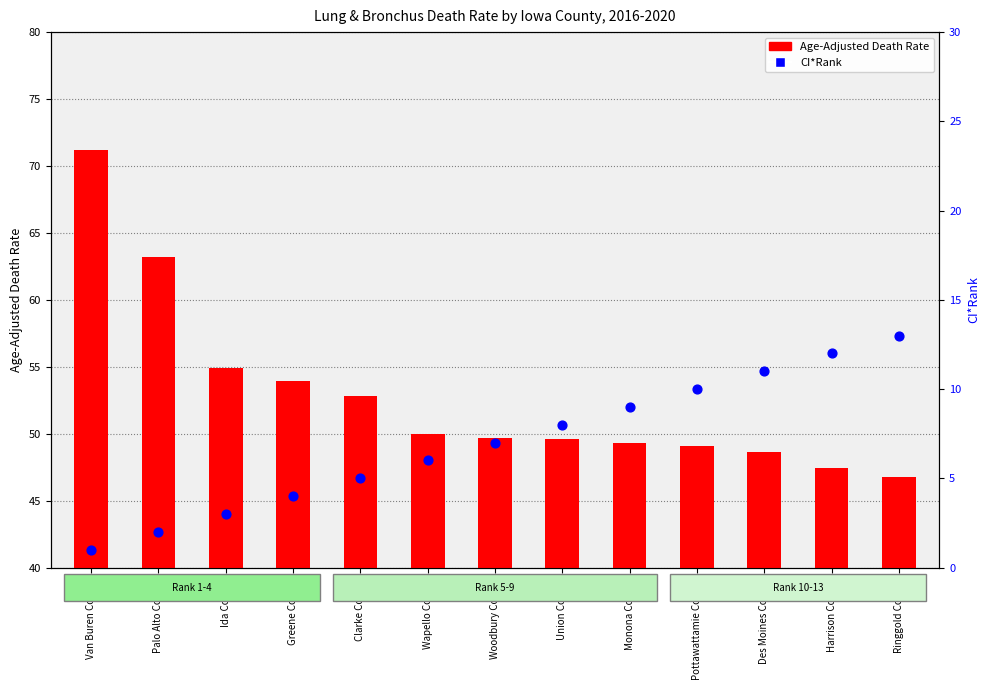

Which series contains the lowest Y value?

CI*Rank